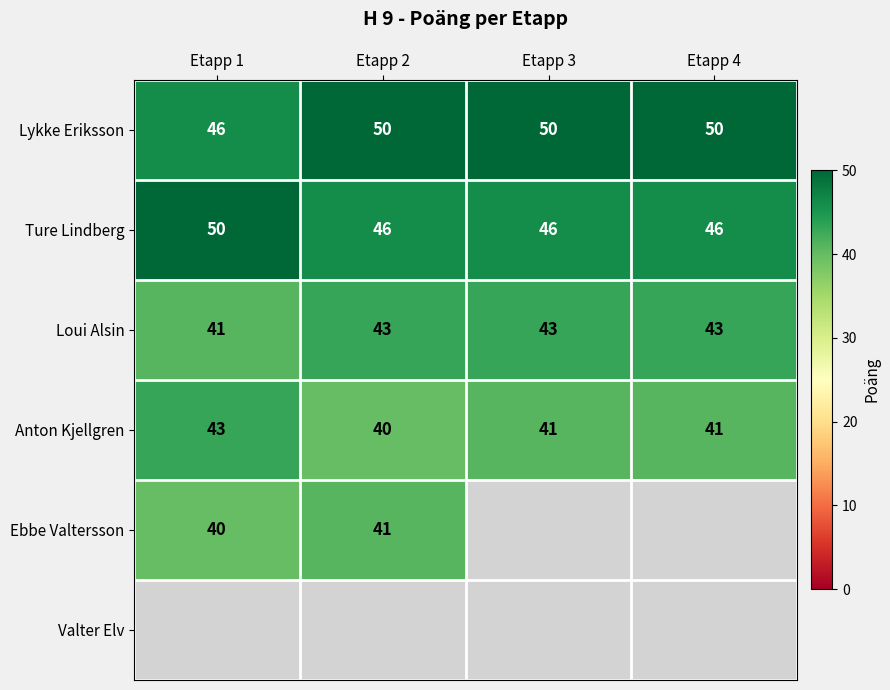

What is the sum of all Anton Kjellgren values?

165